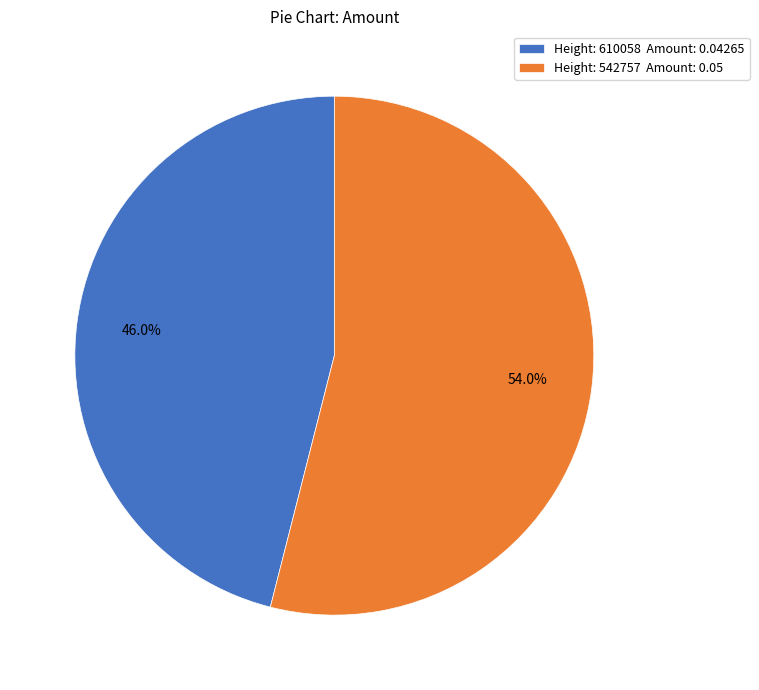

How many segments does this pie chart have?

2